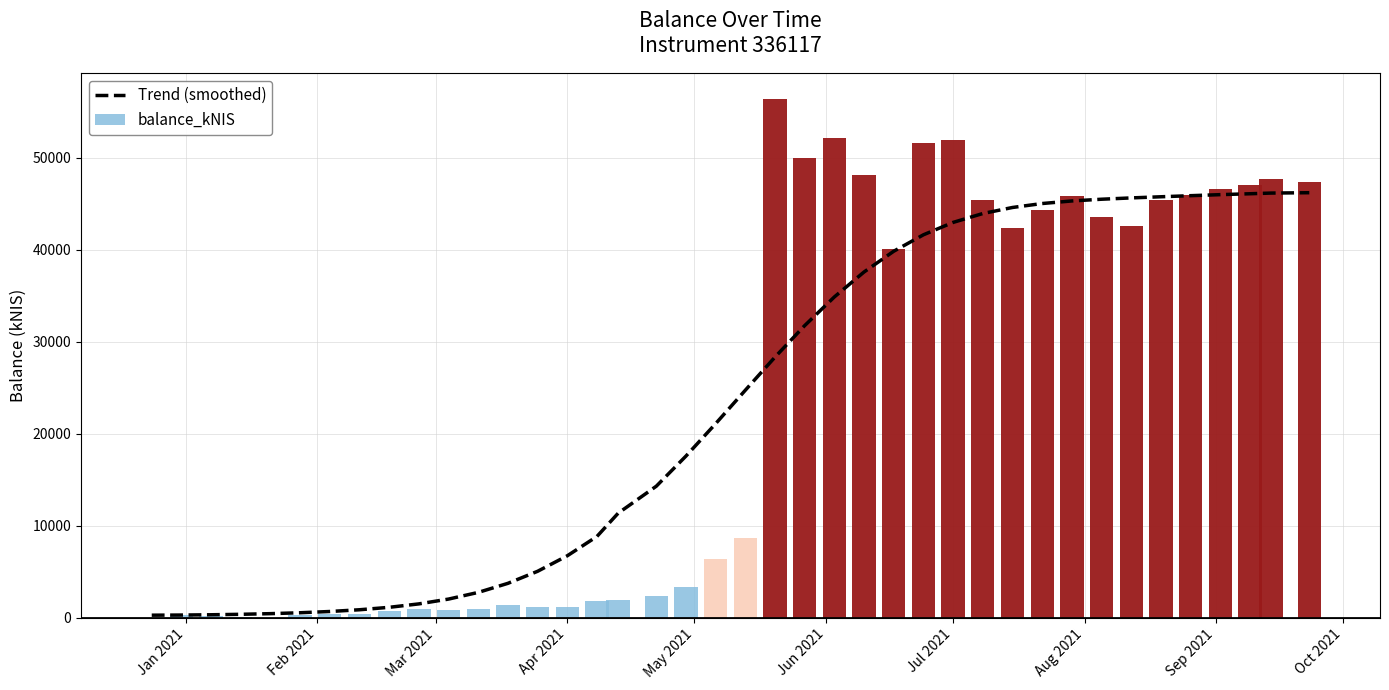

What is the maximum value for Trend (smoothed)?

46214.0